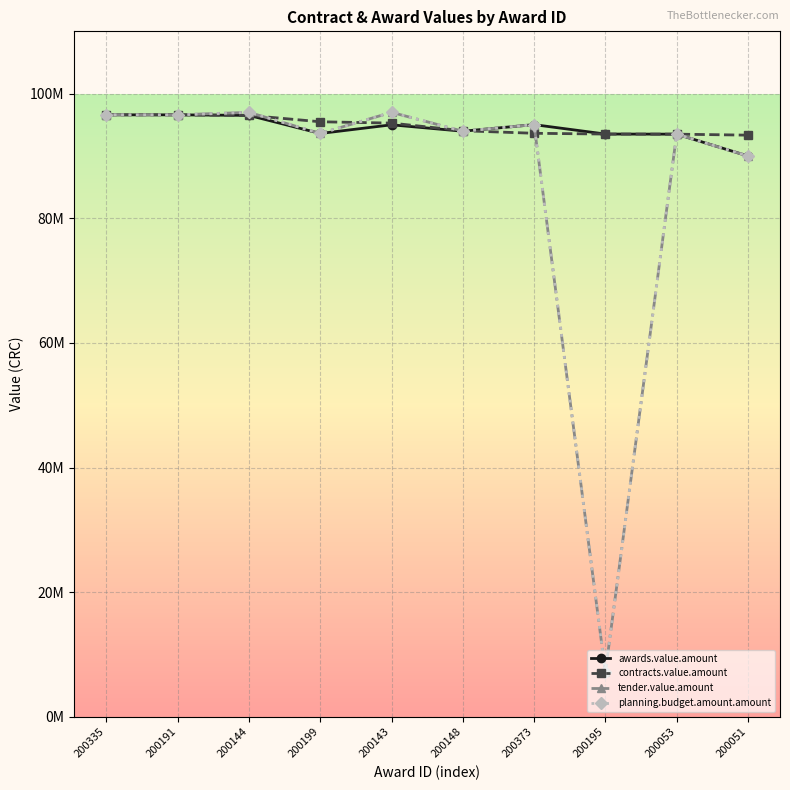

Does the chart have visible grid lines?

Yes